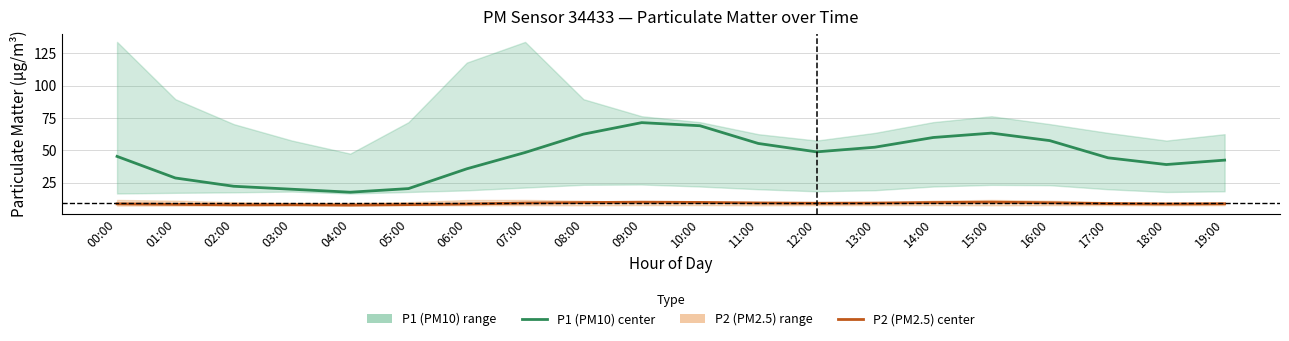

At which category is the sum across all series the highest?

09:00